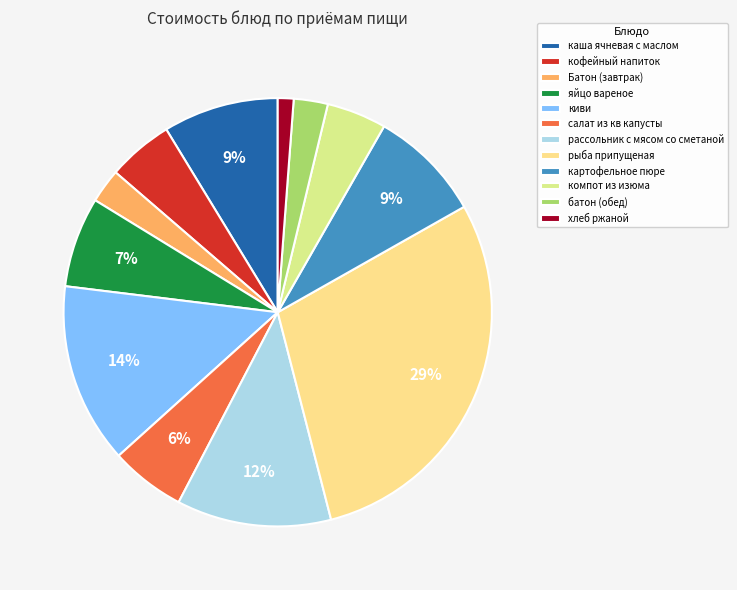

What is the ratio of the value at киви to the value at батон (обед)?

5.3